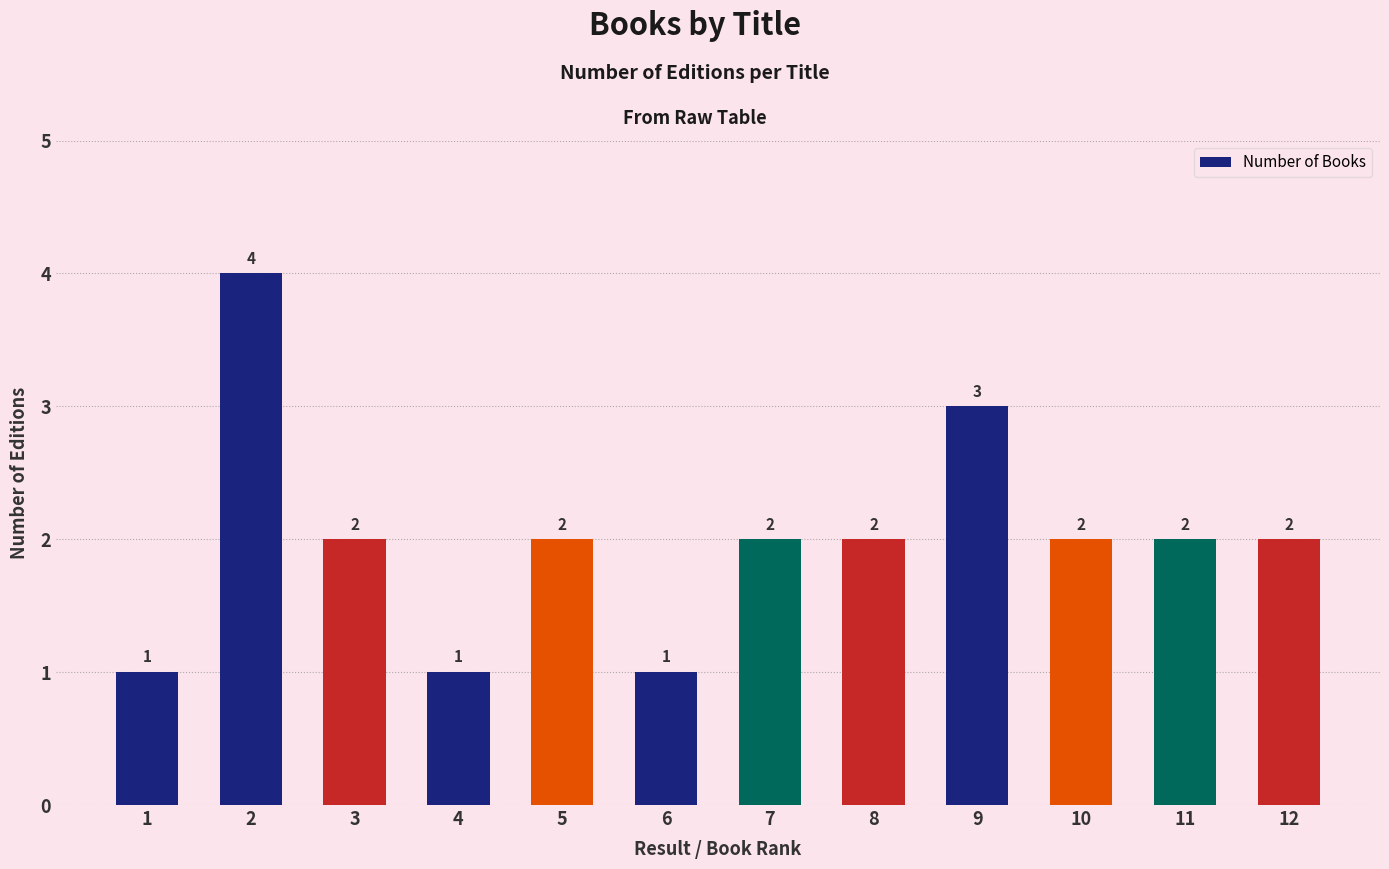

What is the difference between the values at 4 and 12?

1